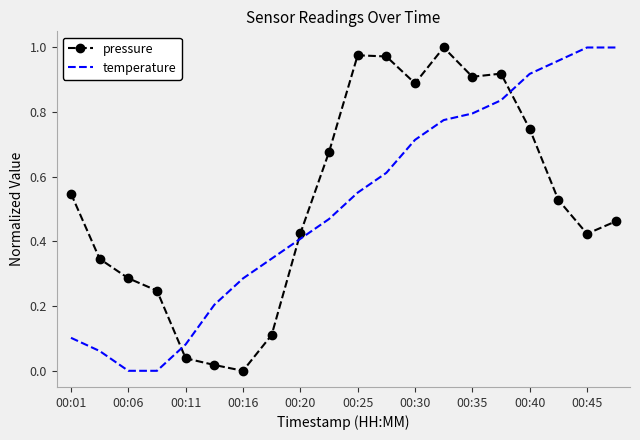

How many intersections are there between temperature and pressure?

3